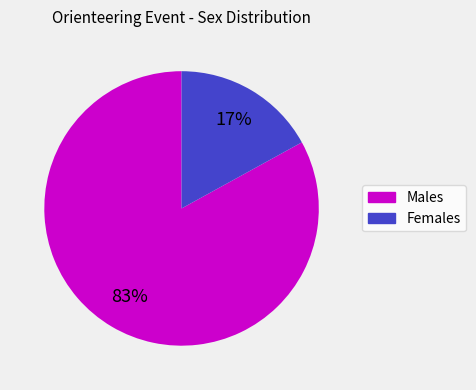

Is there a majority slice in this chart?

Yes